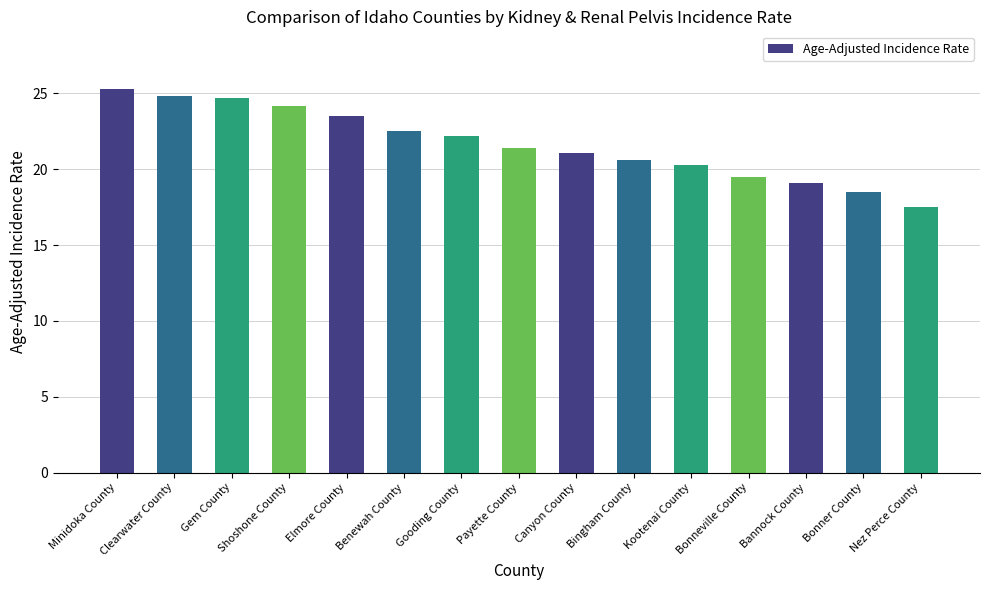

Count the number of data series in this chart.

1